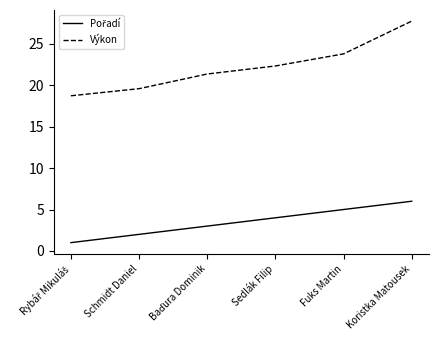

Does the chart display data point markers on the line(s)?

No